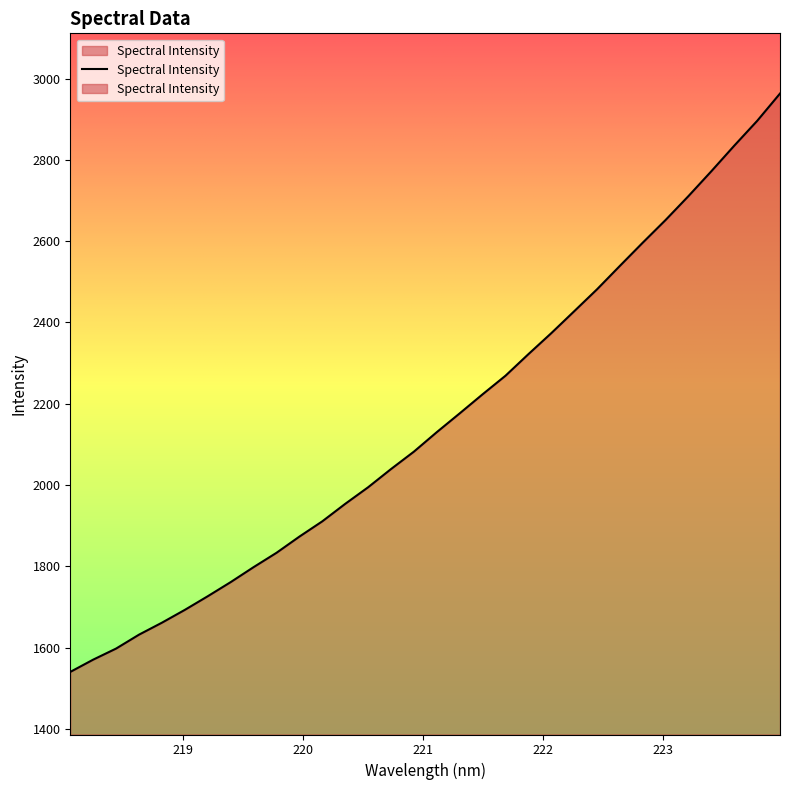

The value at 222.263 is 2427.4. True or false?

True